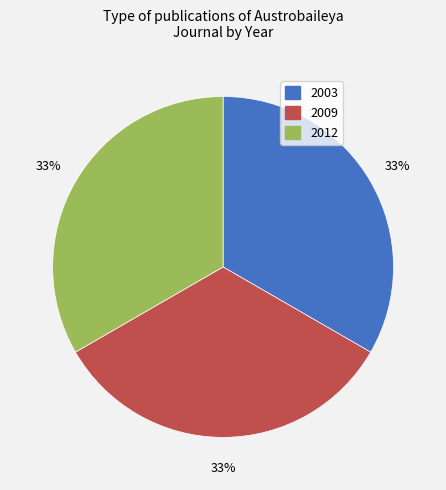

Does any single category account for the majority?

No